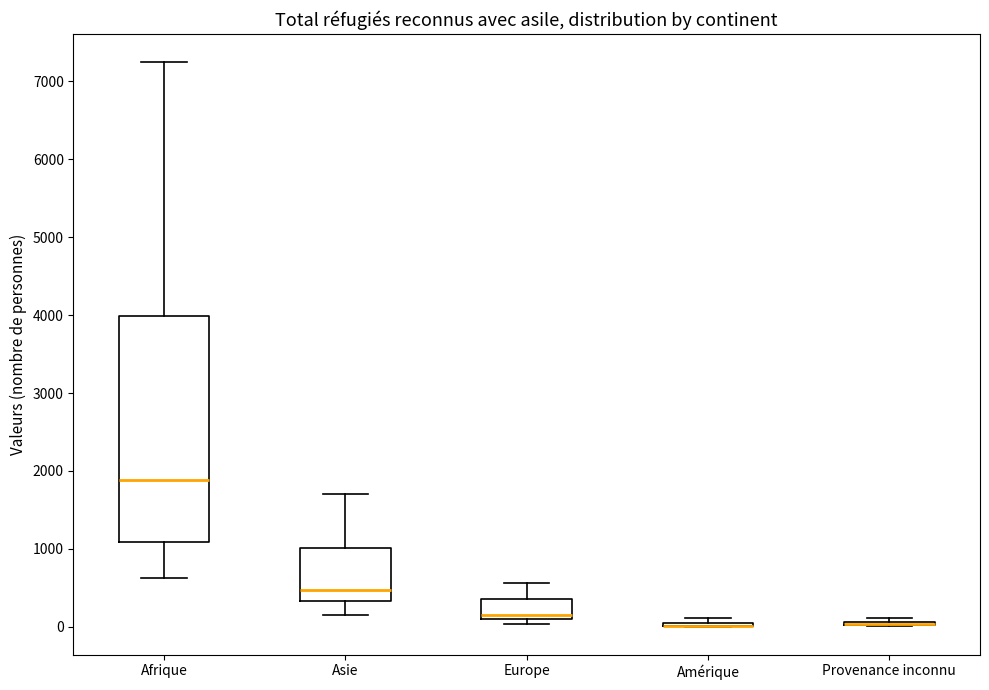

Reading left to right, read every box against the y-axis: the position of its median line, the range the box covers, and the ends of its whiskers. The values are not printed on the chart, so give them approximately, as read against the axis.

Afrique: median 1900, box 1100 to 4000, whiskers 600 to 7200
Asie: median 500, box 300 to 1000, whiskers 200 to 1700
Europe: median 200, box 100 to 400, whiskers 0 to 600
Amérique: box collapsed to a line at 0, whiskers 0 to 100
Provenance inconnu: box collapsed to a line at 0, whiskers 0 to 100